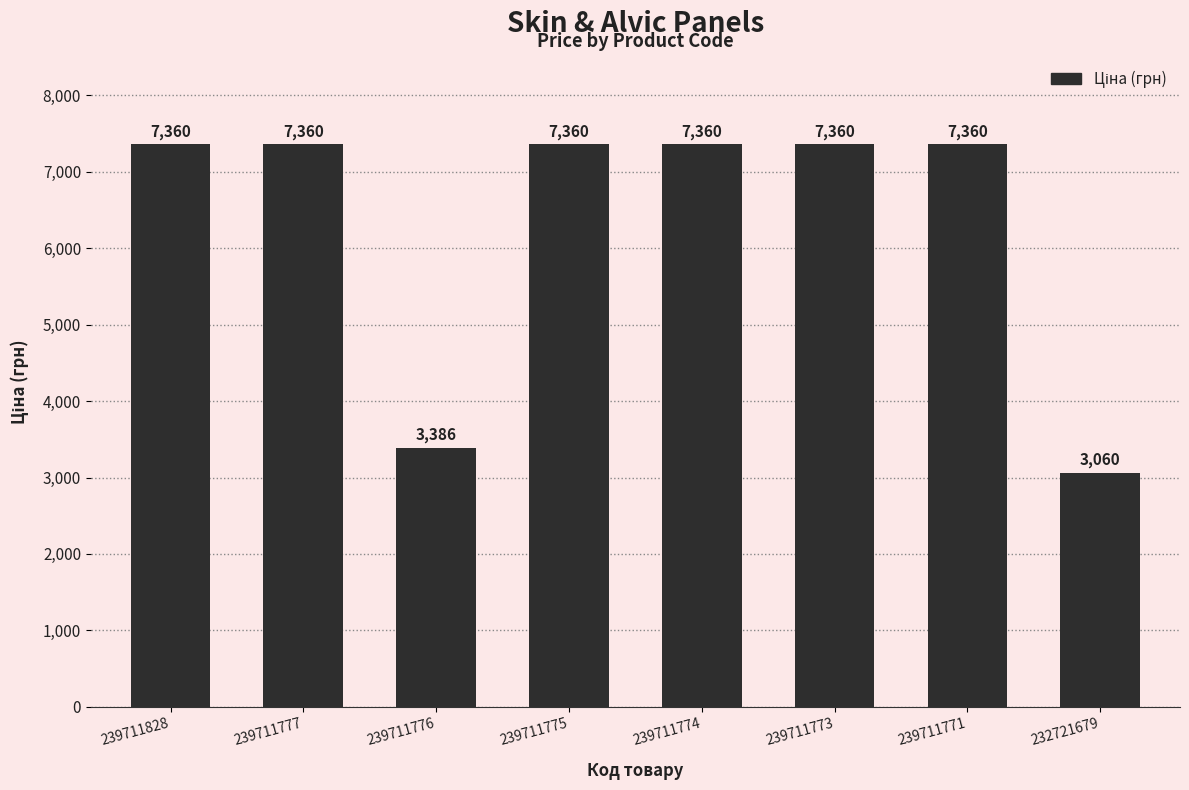

How many bars are there in total?

8